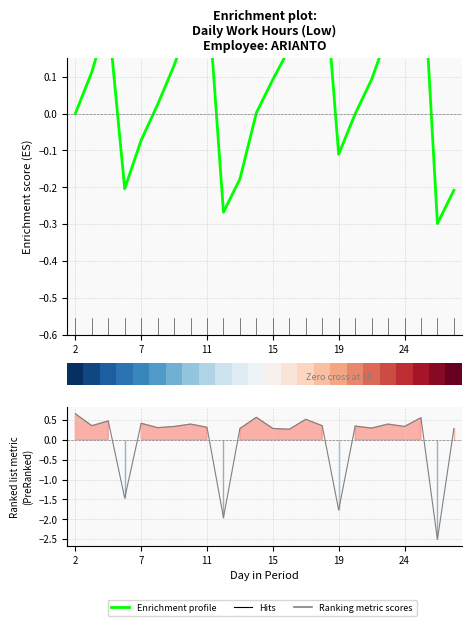

Does the chart display data point markers on the line(s)?

No